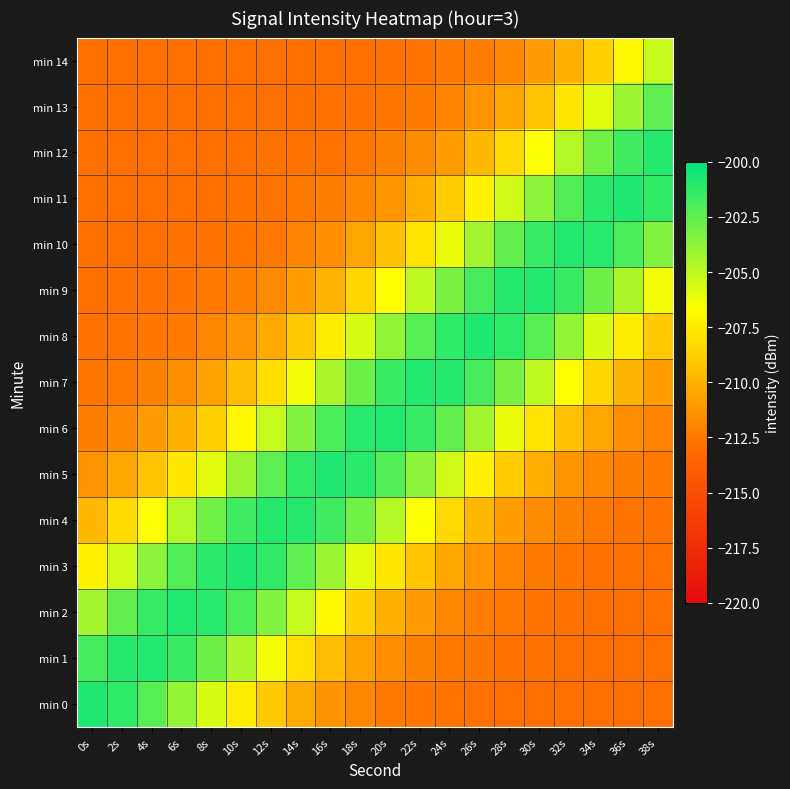

What is the maximum value shown in the chart?

-200.8